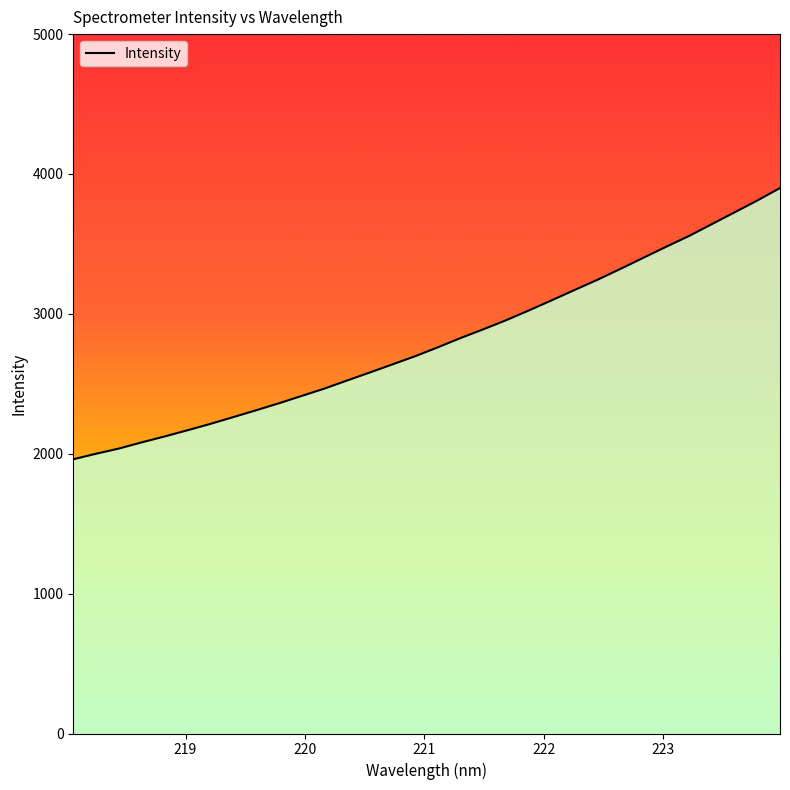

What is the difference between the maximum and minimum values?

1939.2